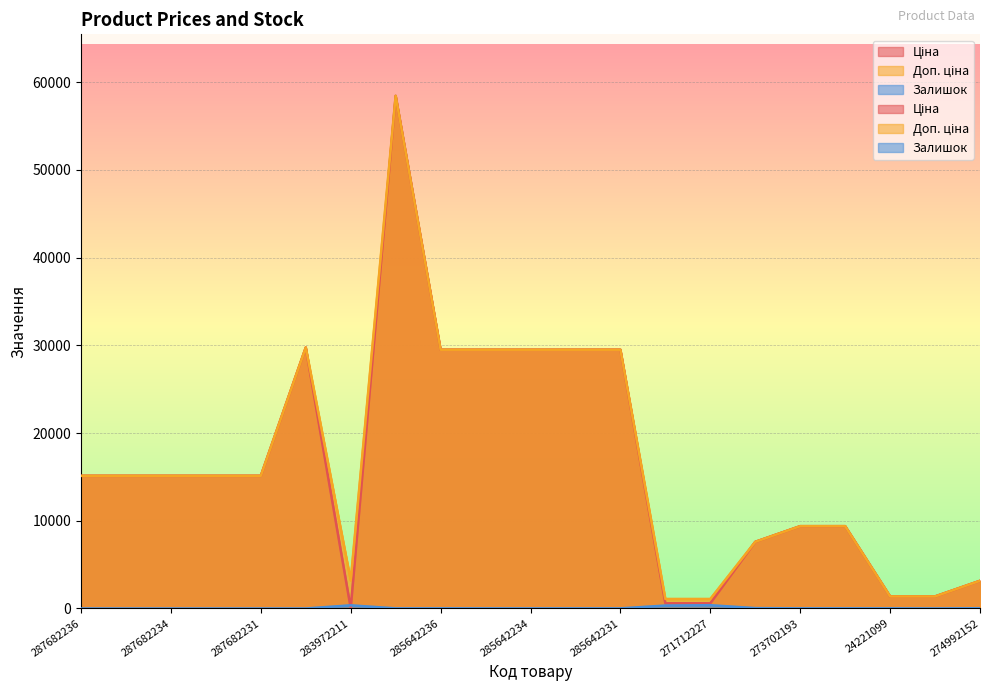

The Ціна series shows 876.8 at 271712227. True or false?

False